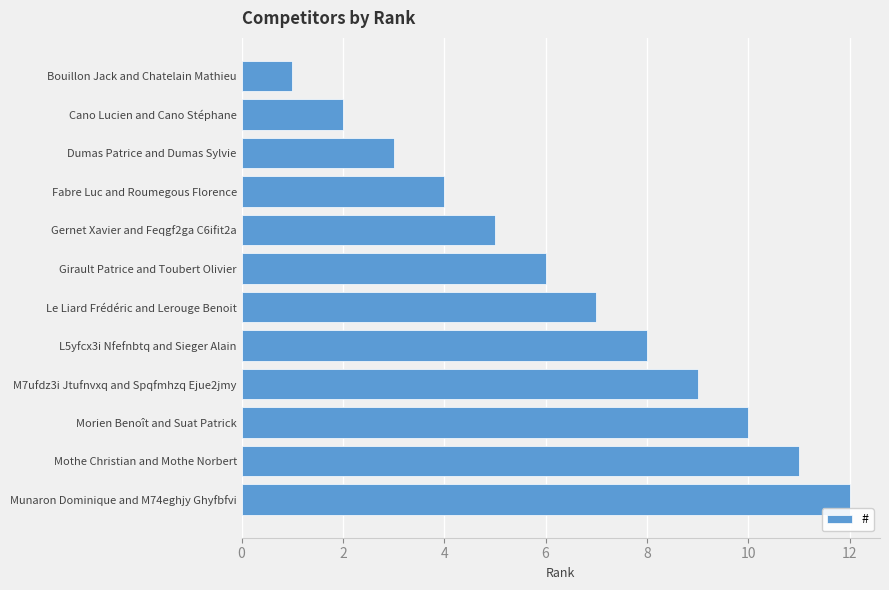

What is the difference between the maximum and minimum values?

11